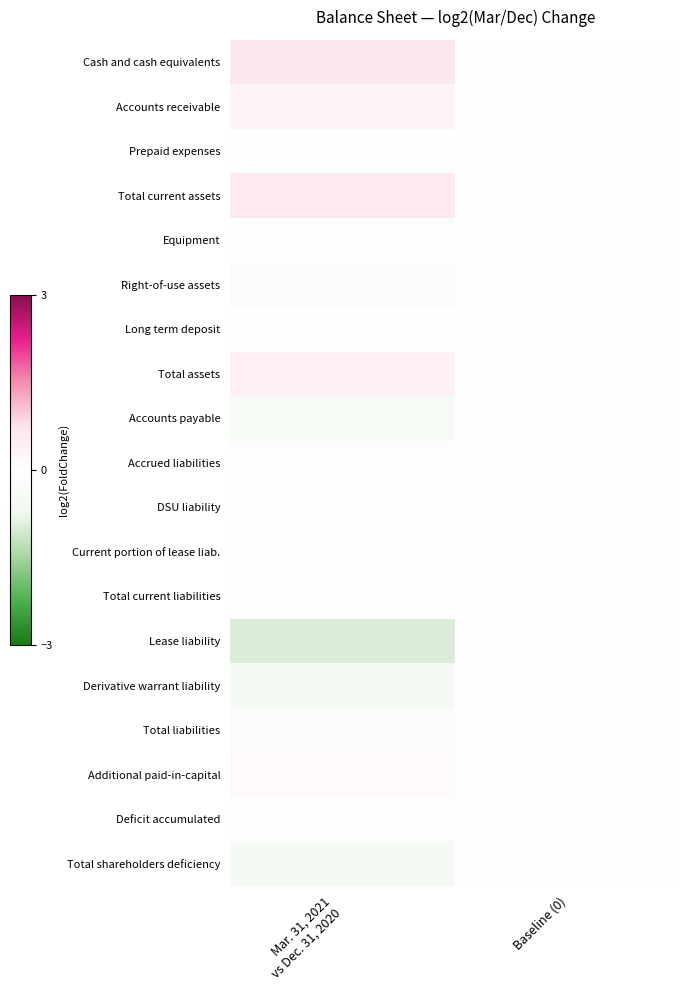

Which series changed the most between Mar. 31, 2021 vs Dec. 31, 2020 and Baseline (0)?

Lease liability